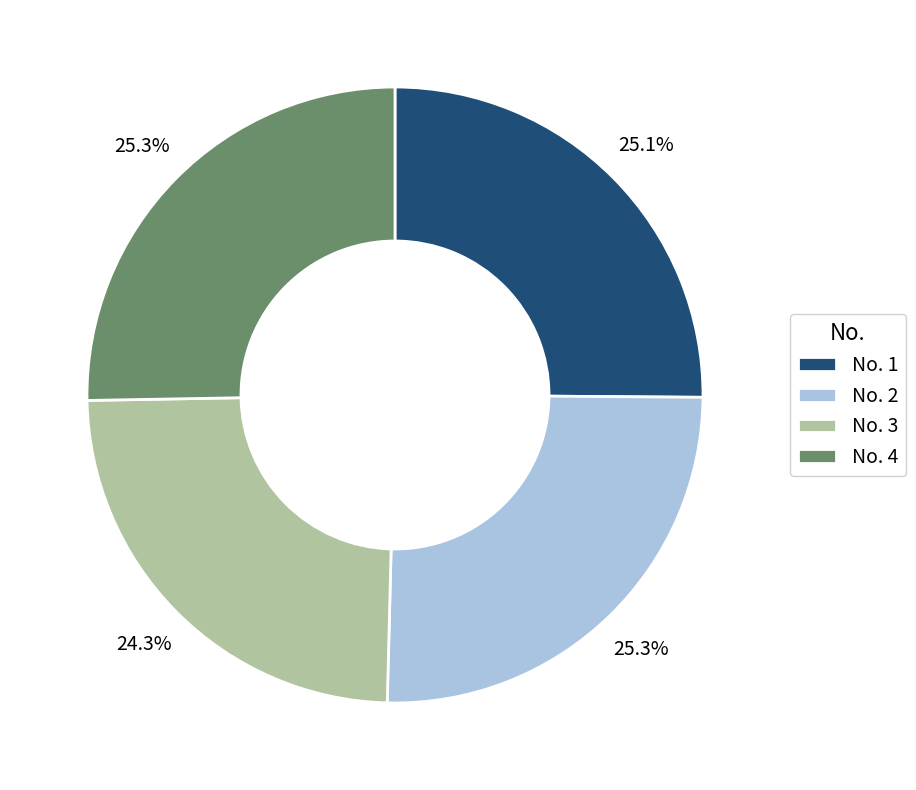

How many slices are in this pie chart?

4